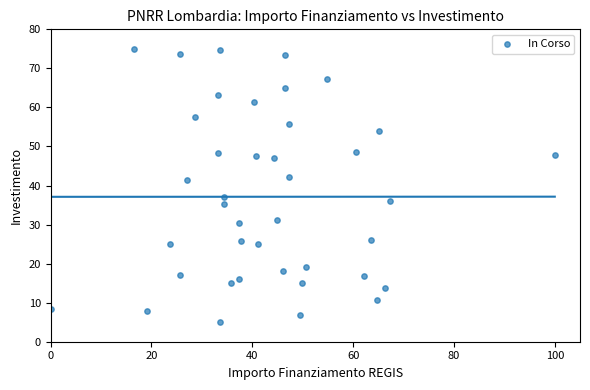

What is the range of Y values (max minus min)?

70.0